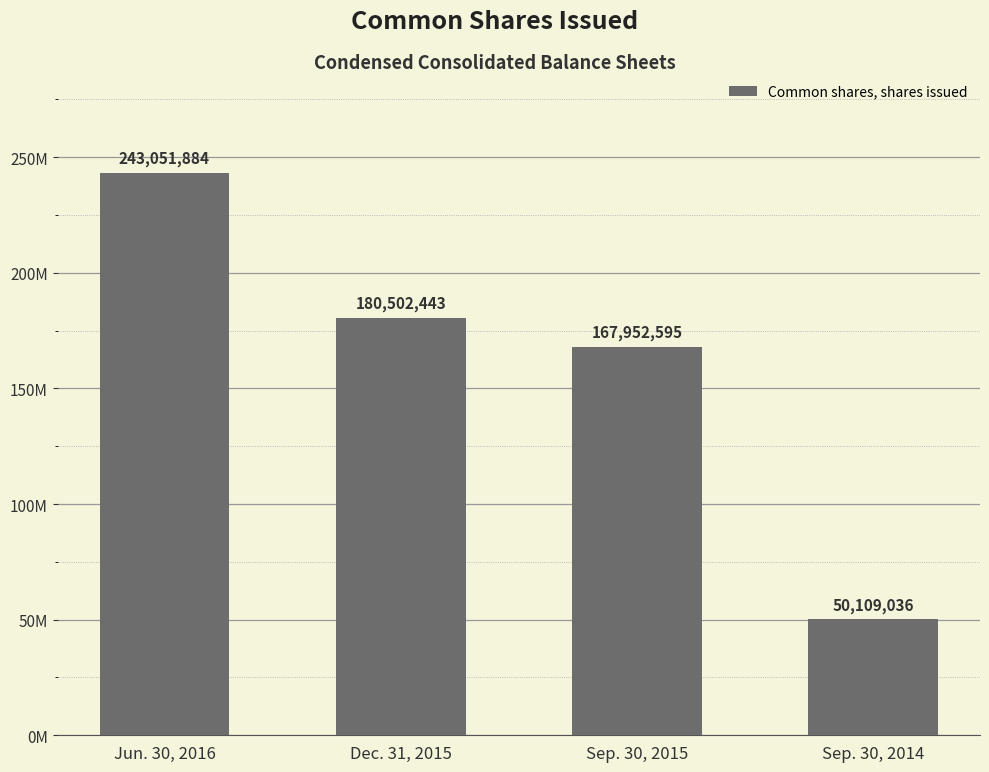

What is the sum of all values?

641615958